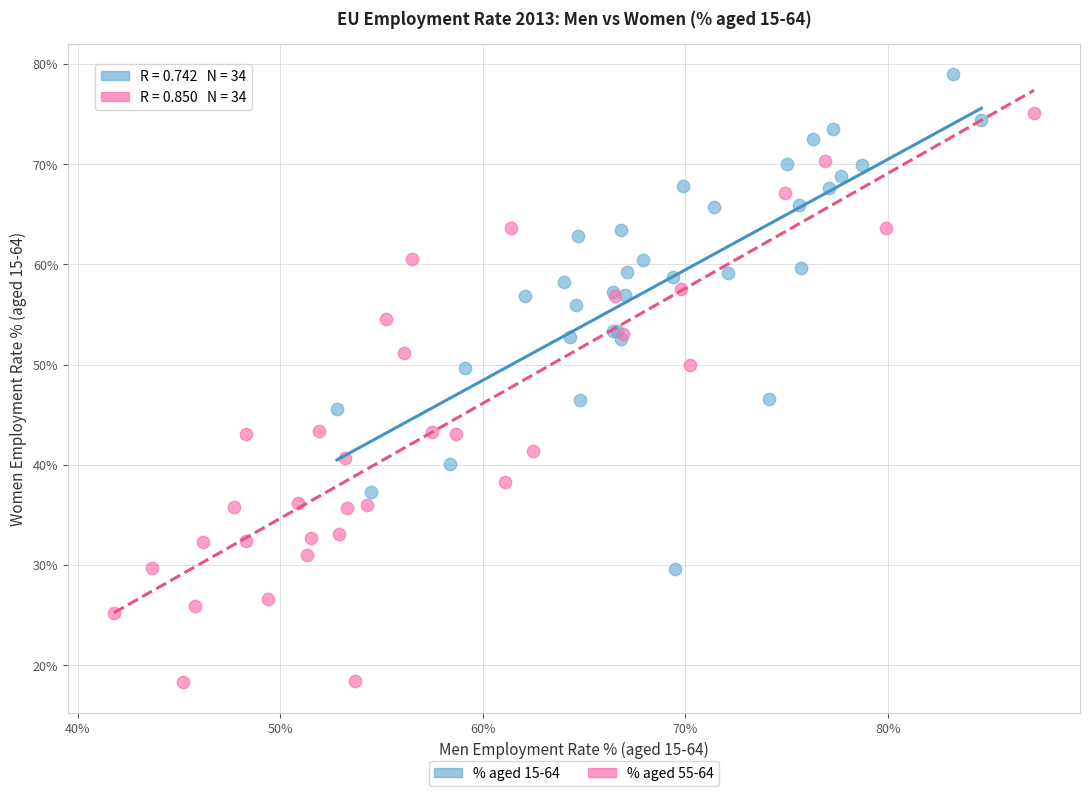

Which series has the largest Y range (max minus min)?

% aged 55-64